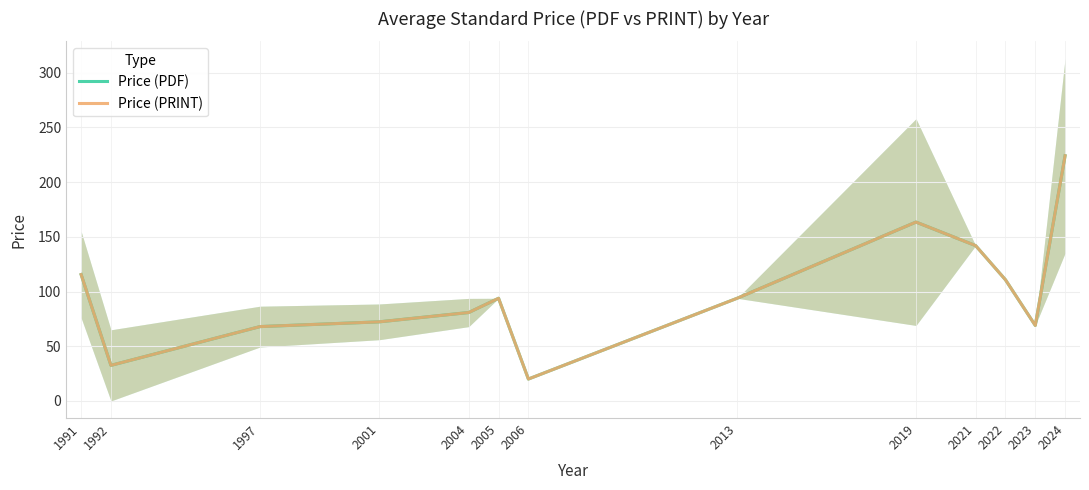

Between 2006 and 1997, which is larger?

1997